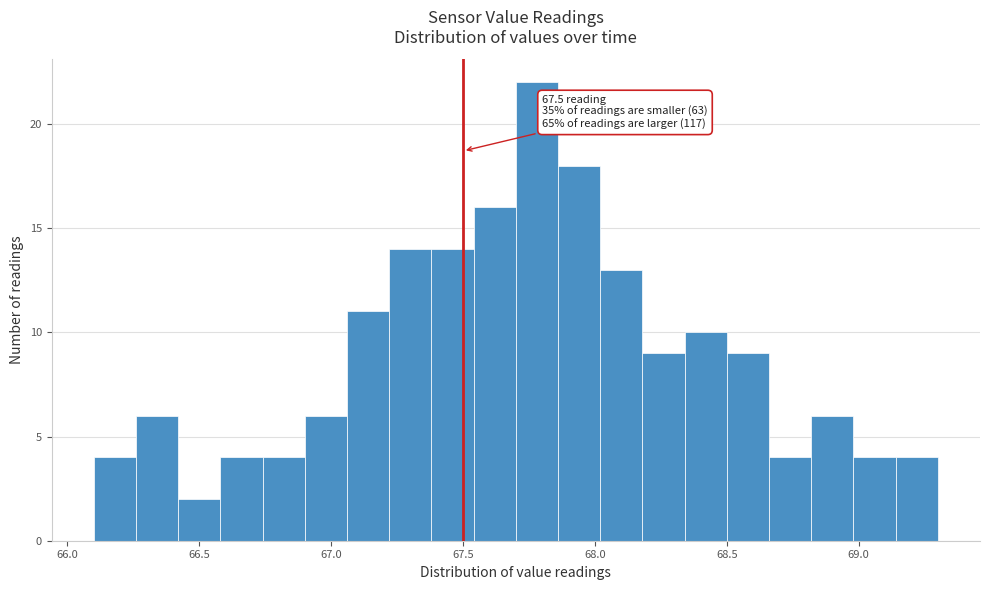

Read against the x-axis, roughly where is the centre of the tallest bar?

67.80